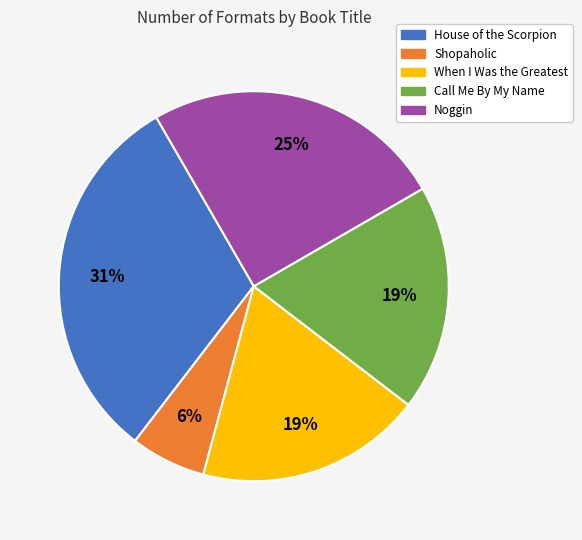

Approximately how many times larger is the value at Call Me By My Name compared to House of the Scorpion?

0.6